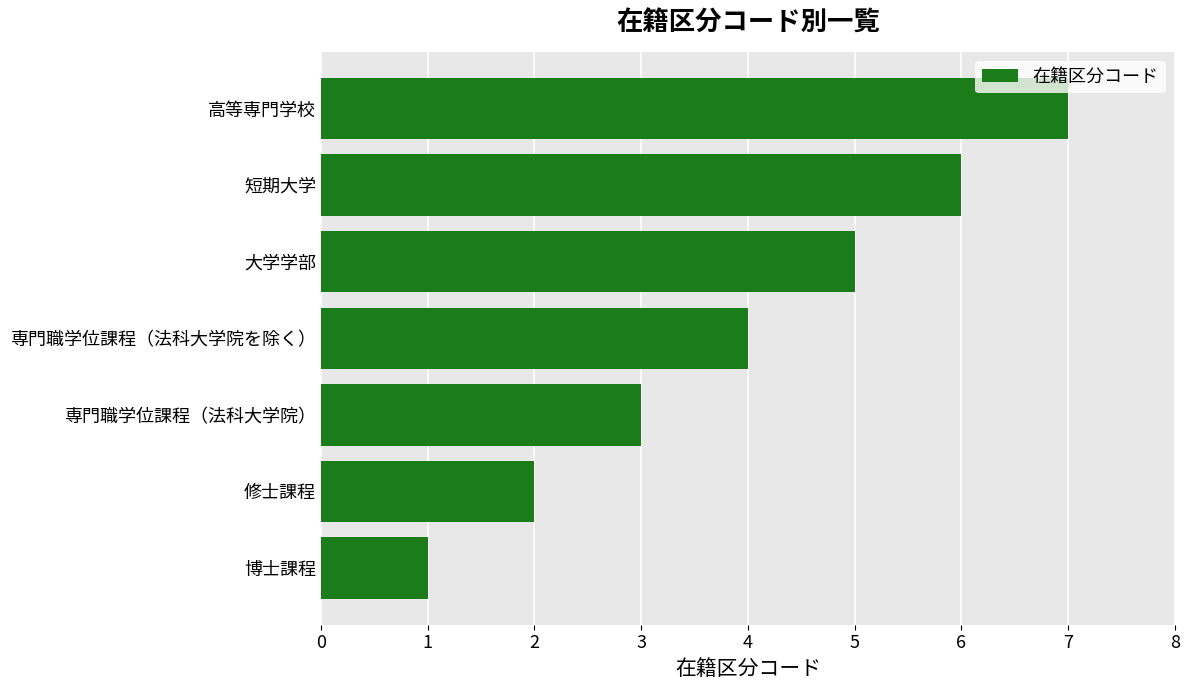

What is the difference between the maximum and minimum values?

6